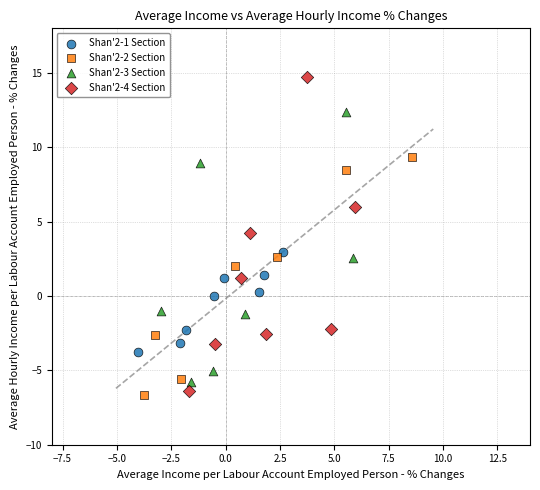

Which series reaches the maximum Y coordinate?

Shan'2-4 Section